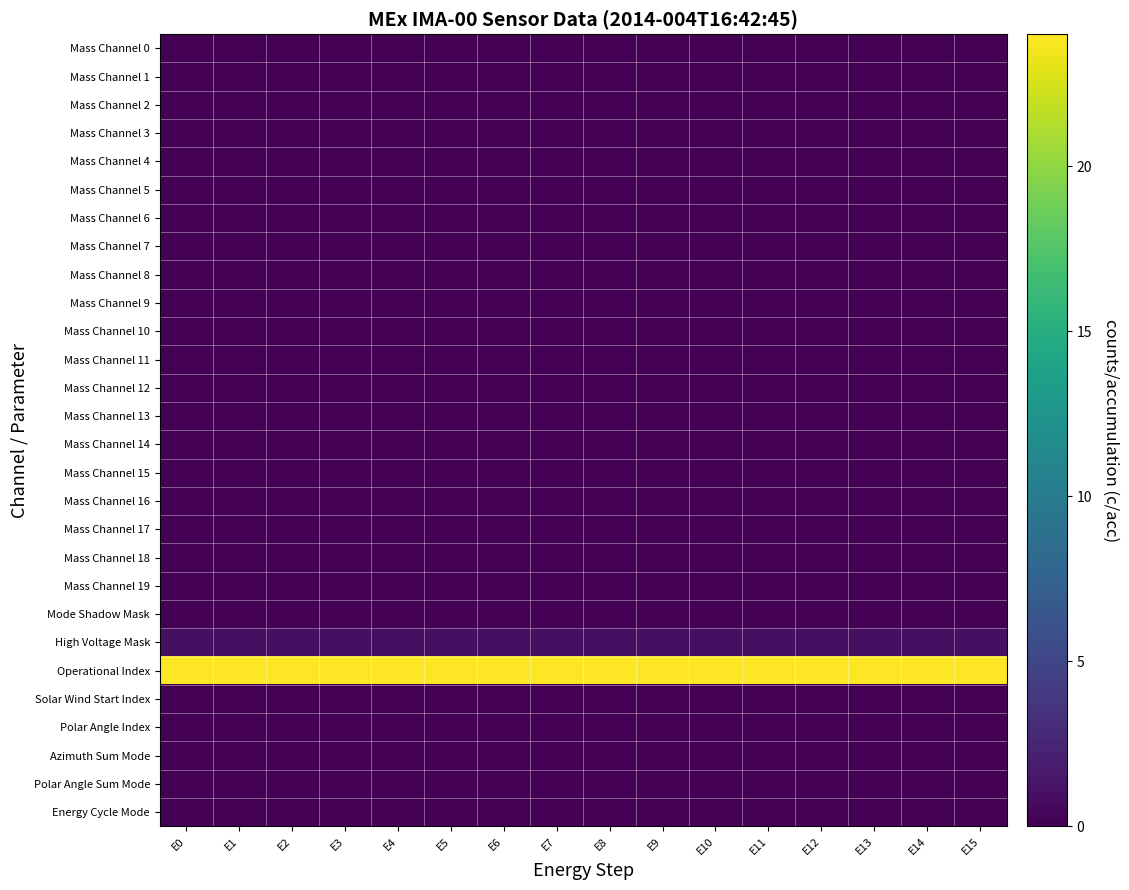

Reading left to right, transcribe all the data shown in this chart.

Mass Channel 0: E0=0	E1=0	E2=0	E3=0	E4=0	E5=0	E6=0	E7=0	E8=0	E9=0	E10=0	E11=0	E12=0	E13=0	E14=0	E15=0
Mass Channel 1: E0=0	E1=0	E2=0	E3=0	E4=0	E5=0	E6=0	E7=0	E8=0	E9=0	E10=0	E11=0	E12=0	E13=0	E14=0	E15=0
Mass Channel 2: E0=0	E1=0	E2=0	E3=0	E4=0	E5=0	E6=0	E7=0	E8=0	E9=0	E10=0	E11=0	E12=0	E13=0	E14=0	E15=0
Mass Channel 3: E0=0	E1=0	E2=0	E3=0	E4=0	E5=0	E6=0	E7=0	E8=0	E9=0	E10=0	E11=0	E12=0	E13=0	E14=0	E15=0
Mass Channel 4: E0=0	E1=0	E2=0	E3=0	E4=0	E5=0	E6=0	E7=0	E8=0	E9=0	E10=0	E11=0	E12=0	E13=0	E14=0	E15=0
Mass Channel 5: E0=0	E1=0	E2=0	E3=0	E4=0	E5=0	E6=0	E7=0	E8=0	E9=0	E10=0	E11=0	E12=0	E13=0	E14=0	E15=0
Mass Channel 6: E0=0	E1=0	E2=0	E3=0	E4=0	E5=0	E6=0	E7=0	E8=0	E9=0	E10=0	E11=0	E12=0	E13=0	E14=0	E15=0
Mass Channel 7: E0=0	E1=0	E2=0	E3=0	E4=0	E5=0	E6=0	E7=0	E8=0	E9=0	E10=0	E11=0	E12=0	E13=0	E14=0	E15=0
Mass Channel 8: E0=0	E1=0	E2=0	E3=0	E4=0	E5=0	E6=0	E7=0	E8=0	E9=0	E10=0	E11=0	E12=0	E13=0	E14=0	E15=0
Mass Channel 9: E0=0	E1=0	E2=0	E3=0	E4=0	E5=0	E6=0	E7=0	E8=0	E9=0	E10=0	E11=0	E12=0	E13=0	E14=0	E15=0
Mass Channel 10: E0=0	E1=0	E2=0	E3=0	E4=0	E5=0	E6=0	E7=0	E8=0	E9=0	E10=0	E11=0	E12=0	E13=0	E14=0	E15=0
Mass Channel 11: E0=0	E1=0	E2=0	E3=0	E4=0	E5=0	E6=0	E7=0	E8=0	E9=0	E10=0	E11=0	E12=0	E13=0	E14=0	E15=0
Mass Channel 12: E0=0	E1=0	E2=0	E3=0	E4=0	E5=0	E6=0	E7=0	E8=0	E9=0	E10=0	E11=0	E12=0	E13=0	E14=0	E15=0
Mass Channel 13: E0=0	E1=0	E2=0	E3=0	E4=0	E5=0	E6=0	E7=0	E8=0	E9=0	E10=0	E11=0	E12=0	E13=0	E14=0	E15=0
Mass Channel 14: E0=0	E1=0	E2=0	E3=0	E4=0	E5=0	E6=0	E7=0	E8=0	E9=0	E10=0	E11=0	E12=0	E13=0	E14=0	E15=0
Mass Channel 15: E0=0	E1=0	E2=0	E3=0	E4=0	E5=0	E6=0	E7=0	E8=0	E9=0	E10=0	E11=0	E12=0	E13=0	E14=0	E15=0
Mass Channel 16: E0=0	E1=0	E2=0	E3=0	E4=0	E5=0	E6=0	E7=0	E8=0	E9=0	E10=0	E11=0	E12=0	E13=0	E14=0	E15=0
Mass Channel 17: E0=0	E1=0	E2=0	E3=0	E4=0	E5=0	E6=0	E7=0	E8=0	E9=0	E10=0	E11=0	E12=0	E13=0	E14=0	E15=0
Mass Channel 18: E0=0	E1=0	E2=0	E3=0	E4=0	E5=0	E6=0	E7=0	E8=0	E9=0	E10=0	E11=0	E12=0	E13=0	E14=0	E15=0
Mass Channel 19: E0=0	E1=0	E2=0	E3=0	E4=0	E5=0	E6=0	E7=0	E8=0	E9=0	E10=0	E11=0	E12=0	E13=0	E14=0	E15=0
Mode Shadow Mask: E0=0	E1=0	E2=0	E3=0	E4=0	E5=0	E6=0	E7=0	E8=0	E9=0	E10=0	E11=0	E12=0	E13=0	E14=0	E15=0
High Voltage Mask: E0=1	E1=1	E2=1	E3=1	E4=1	E5=1	E6=1	E7=1	E8=1	E9=1	E10=1	E11=1	E12=1	E13=1	E14=1	E15=1
Operational Index: E0=24	E1=24	E2=24	E3=24	E4=24	E5=24	E6=24	E7=24	E8=24	E9=24	E10=24	E11=24	E12=24	E13=24	E14=24	E15=24
Solar Wind Start Index: E0=0	E1=0	E2=0	E3=0	E4=0	E5=0	E6=0	E7=0	E8=0	E9=0	E10=0	E11=0	E12=0	E13=0	E14=0	E15=0
Polar Angle Index: E0=0	E1=0	E2=0	E3=0	E4=0	E5=0	E6=0	E7=0	E8=0	E9=0	E10=0	E11=0	E12=0	E13=0	E14=0	E15=0
Azimuth Sum Mode: E0=0	E1=0	E2=0	E3=0	E4=0	E5=0	E6=0	E7=0	E8=0	E9=0	E10=0	E11=0	E12=0	E13=0	E14=0	E15=0
Polar Angle Sum Mode: E0=0	E1=0	E2=0	E3=0	E4=0	E5=0	E6=0	E7=0	E8=0	E9=0	E10=0	E11=0	E12=0	E13=0	E14=0	E15=0
Energy Cycle Mode: E0=0	E1=0	E2=0	E3=0	E4=0	E5=0	E6=0	E7=0	E8=0	E9=0	E10=0	E11=0	E12=0	E13=0	E14=0	E15=0